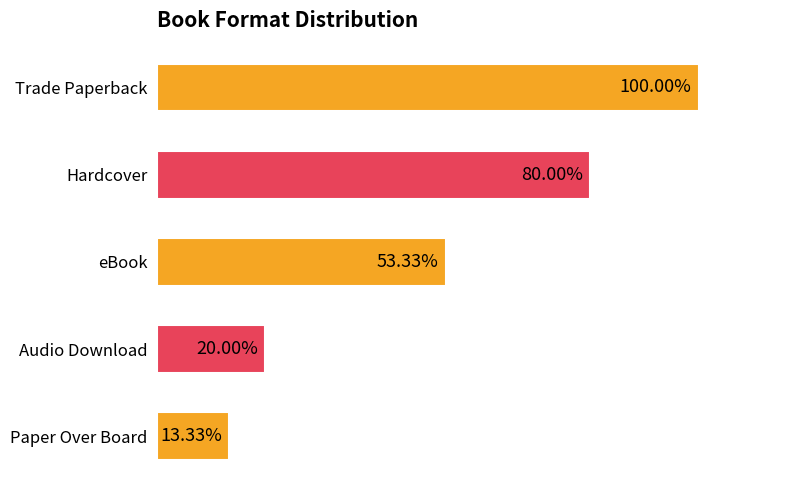

Are the bars horizontal?

Yes